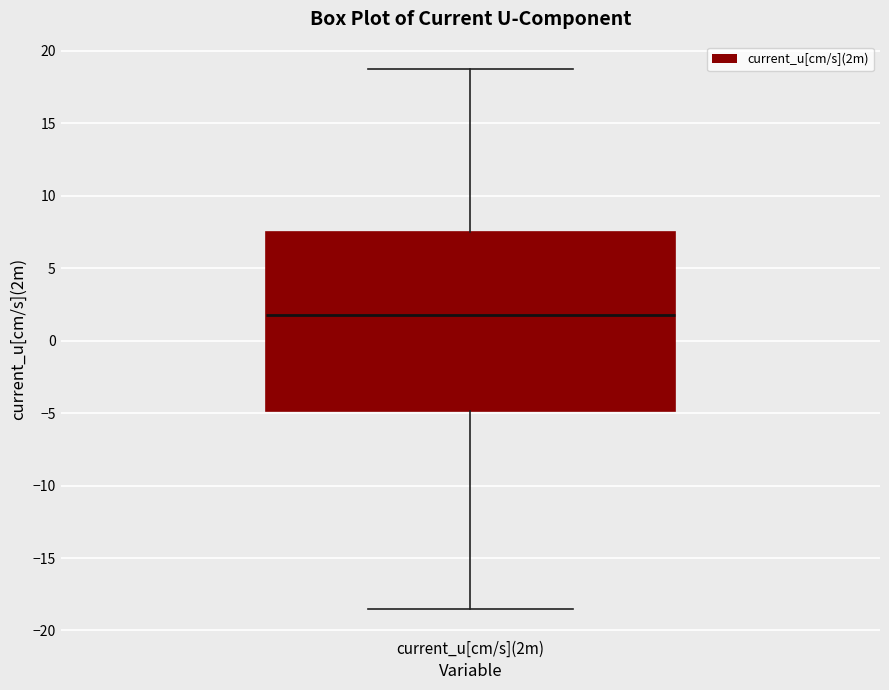

Where is the lower edge of the box for current_u[cm/s](2m) on the y-axis? The values are not printed on the chart, so give them approximately, as read against the axis.

-5.0